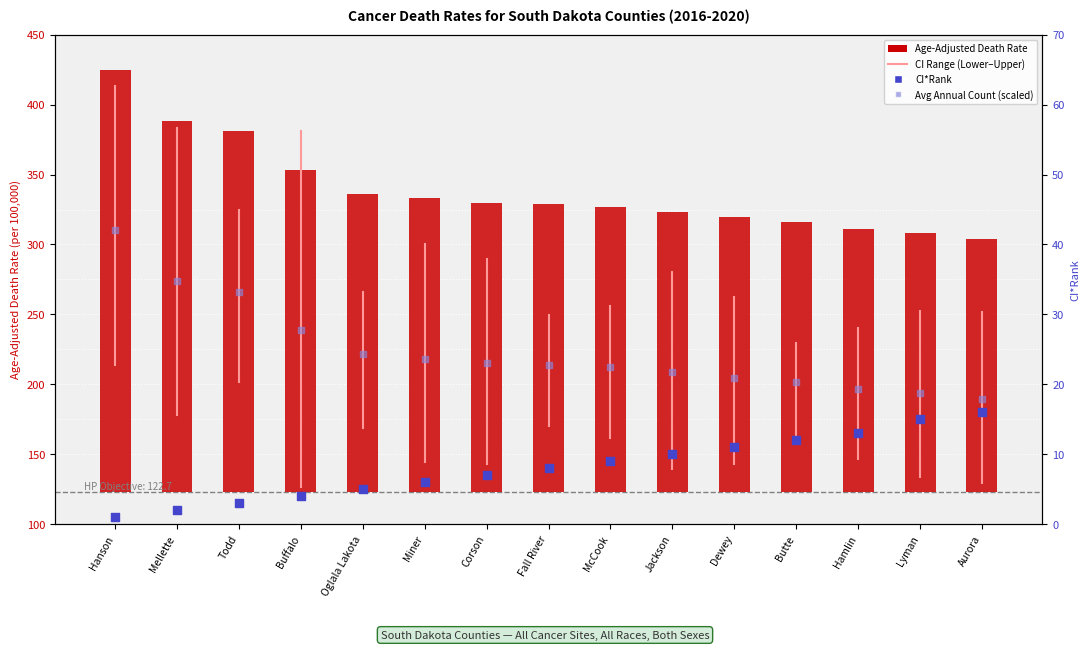

Which series contains the lowest Y value?

CI*Rank